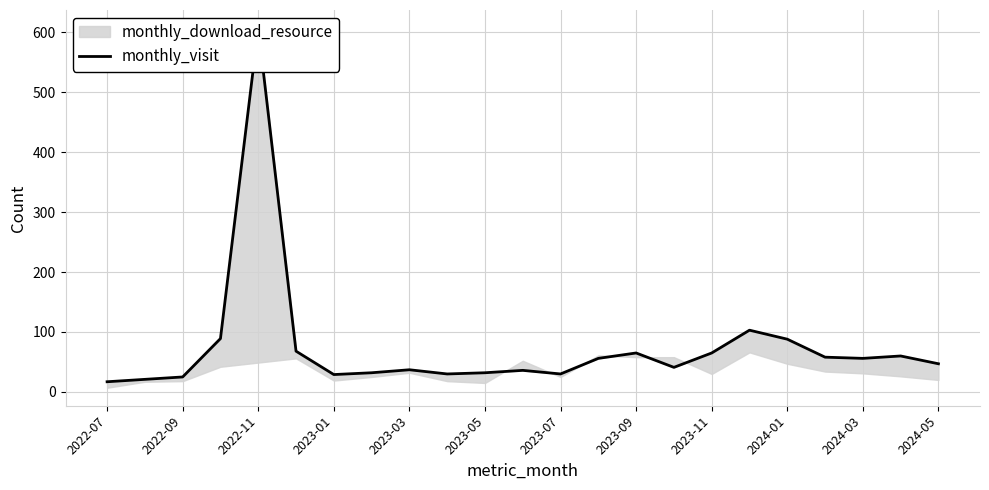

Is this an area chart (filled region under the line)?

No